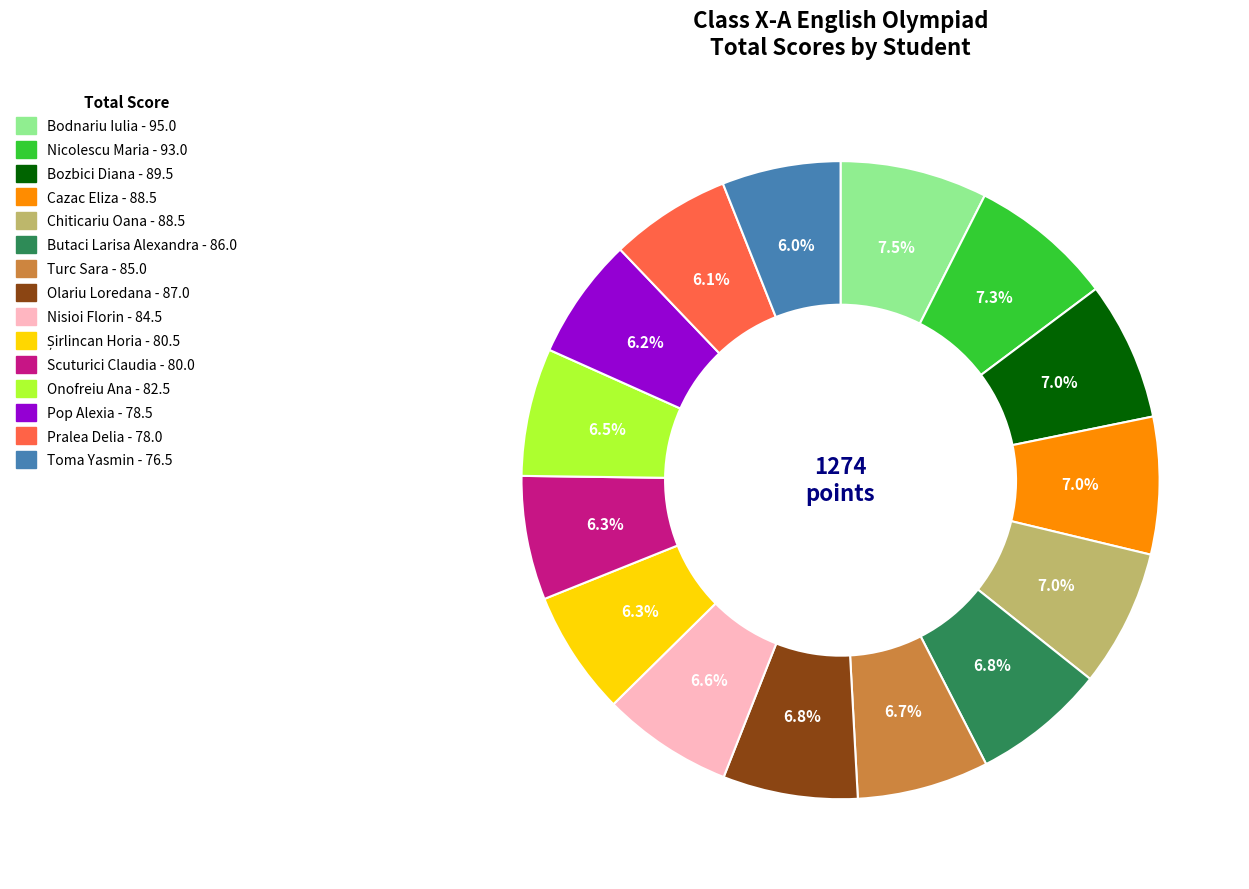

Which has a higher value, Pop Alexia or Bodnariu Iulia?

Bodnariu Iulia